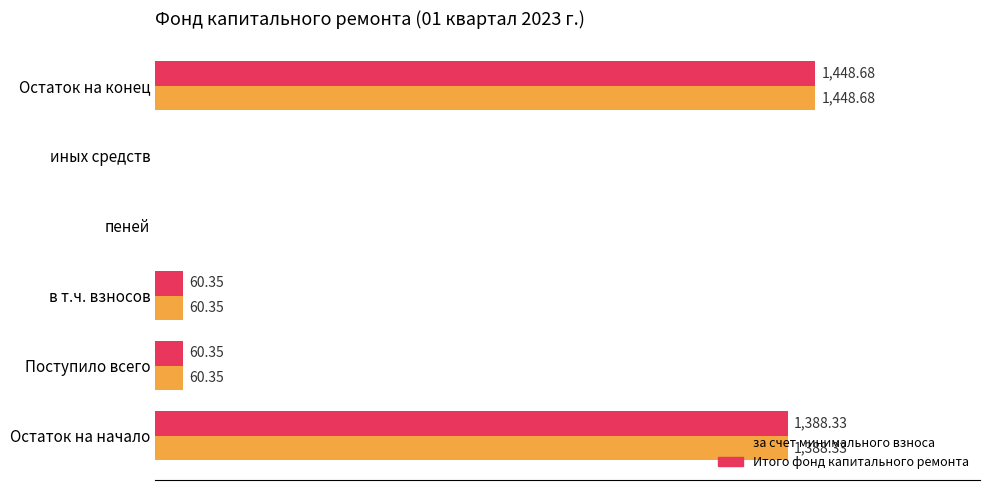

Which category has the highest value in the за счет минимального взноса series?

Остаток на конец